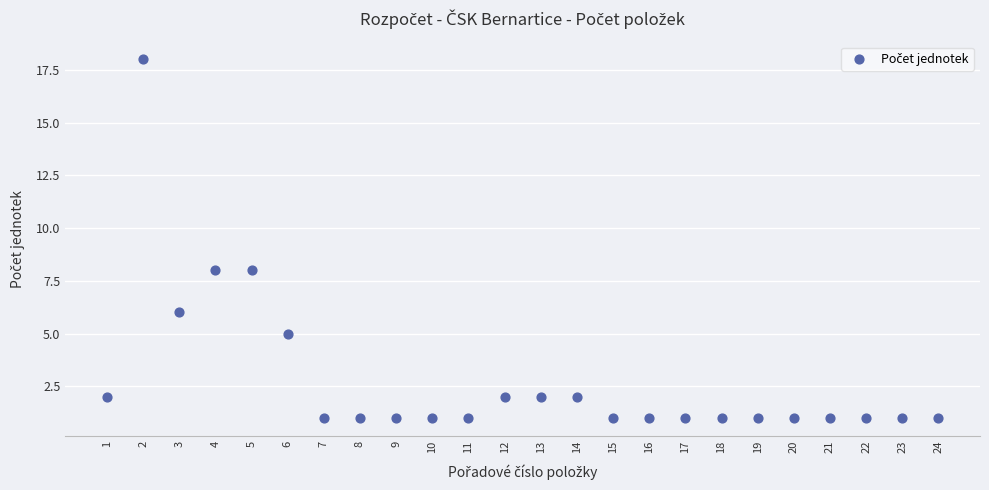

What is the range of X values (max minus min)?

23